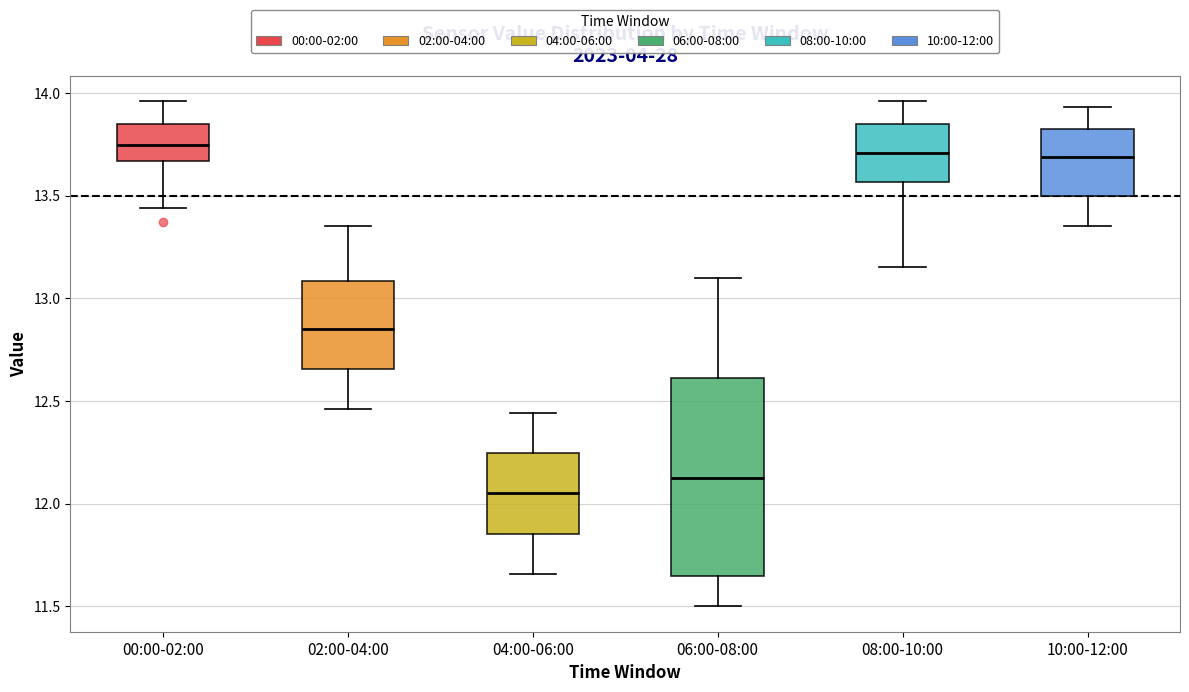

Comparing the boxes themselves (not the whiskers), which one is the tallest?

06:00-08:00